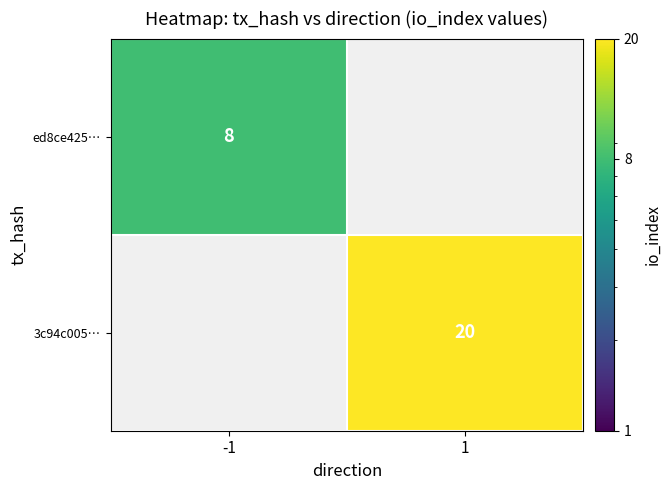

The 3c94c005… series shows 10 at 1. True or false?

False